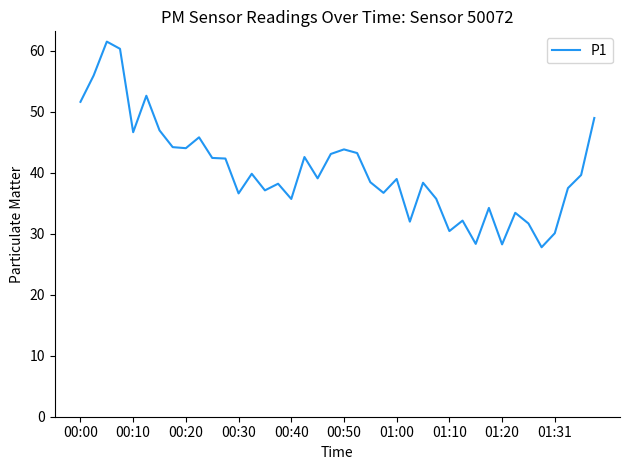

What is the greatest value displayed?

61.5